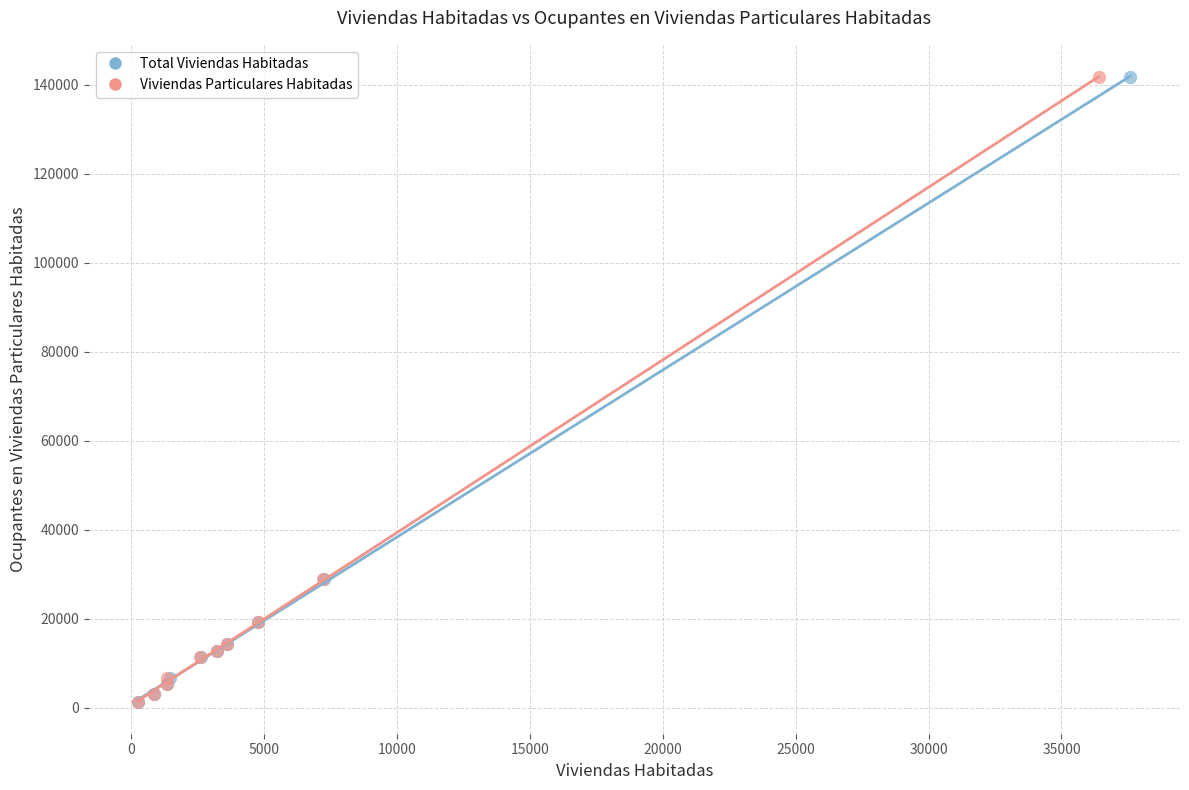

What are all the series names shown in the legend?

Total Viviendas Habitadas, Viviendas Particulares Habitadas